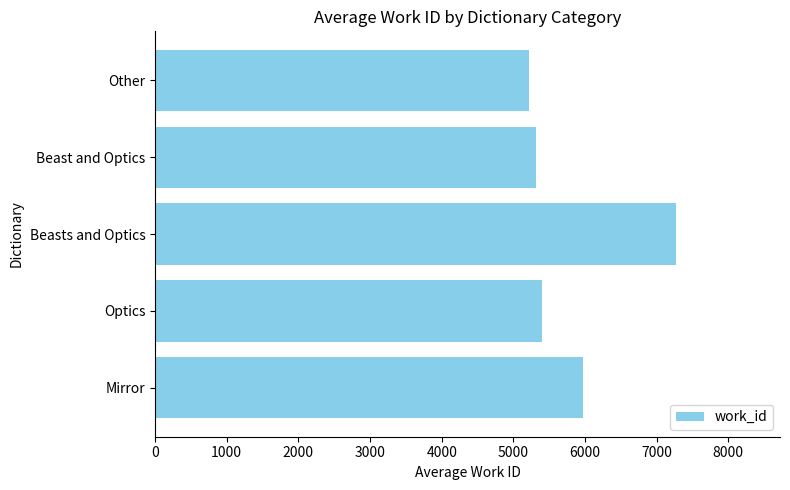

Where is the data nearest to the value 6241?

Mirror